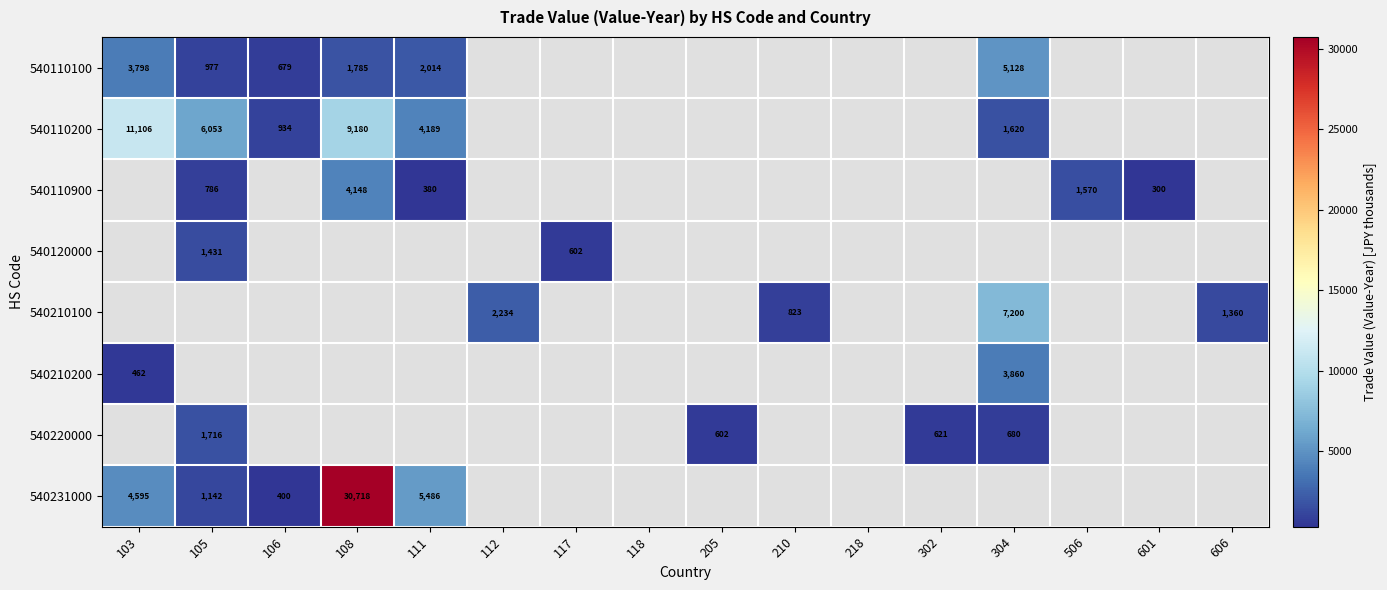

The value of 540210100 at 304 is 7200. True or false?

True